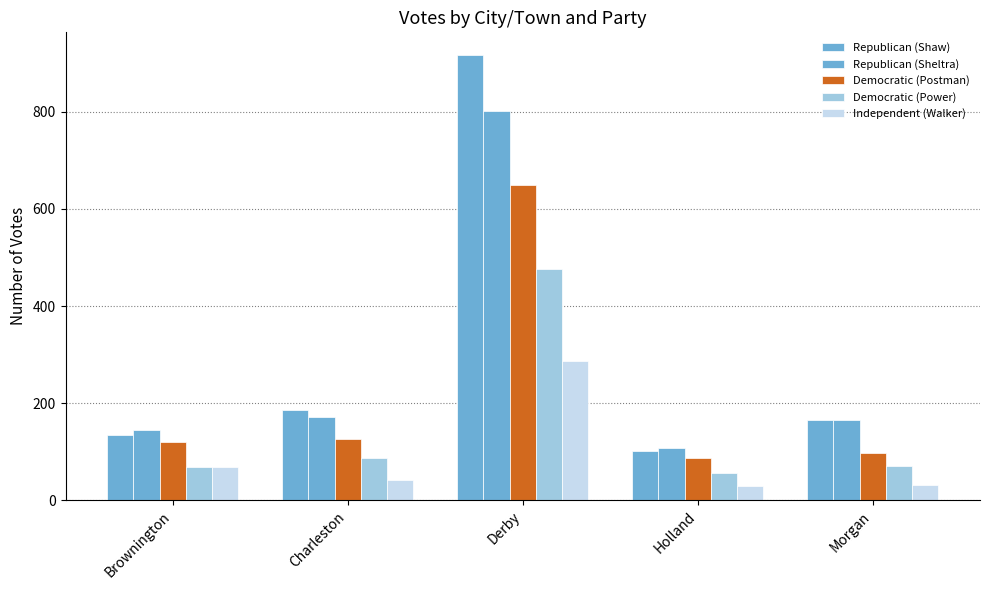

Reading right to left, list all the values displayed in this chart.

Republican (Shaw): Morgan=165	Holland=102	Derby=918	Charleston=185	Brownington=135
Republican (Sheltra): Morgan=165	Holland=107	Derby=801	Charleston=171	Brownington=145
Democratic (Postman): Morgan=98	Holland=87	Derby=649	Charleston=126	Brownington=121
Democratic (Power): Morgan=71	Holland=56	Derby=476	Charleston=87	Brownington=69
Independent (Walker): Morgan=32	Holland=29	Derby=286	Charleston=41	Brownington=68